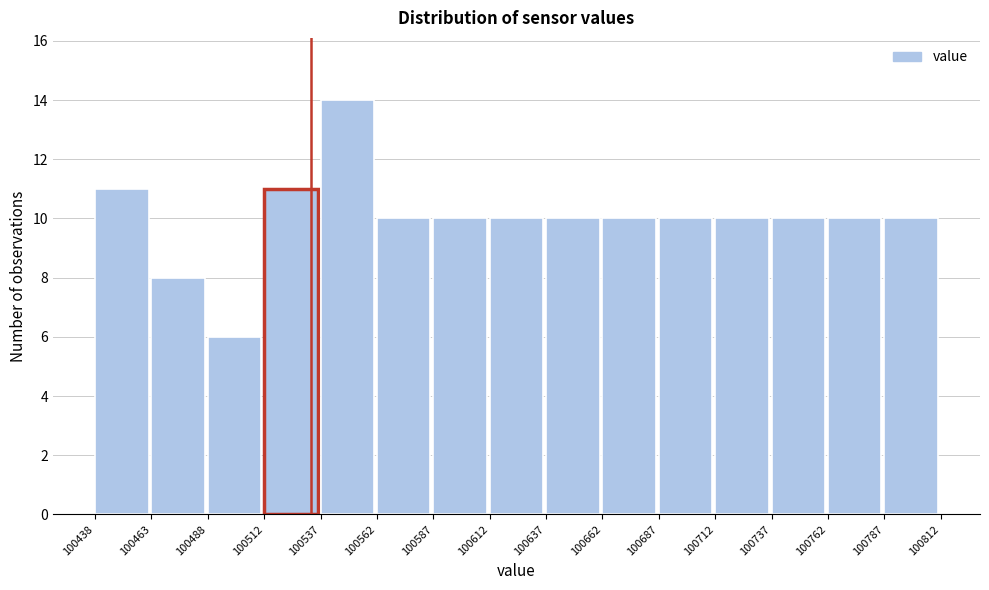

Reading left to right, transcribe this chart: for each bar, give the range it covers on the x-axis and its height. The values are not printed on the chart, so give them approximately, as read against the axis.

100438 to 100463: 11
100463 to 100488: 8
100488 to 100512: 6
100512 to 100537: 11
100537 to 100562: 14
100562 to 100587: 10
100587 to 100612: 10
100612 to 100637: 10
100637 to 100662: 10
100662 to 100687: 10
100687 to 100712: 10
100712 to 100737: 10
100737 to 100762: 10
100762 to 100787: 10
100787 to 100812: 10